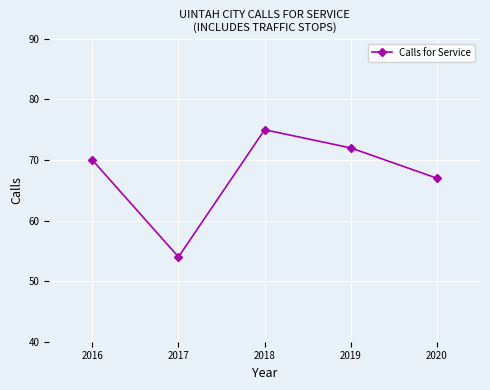

Reading left to right, what are all the values shown in this chart?

70	54	75	72	67